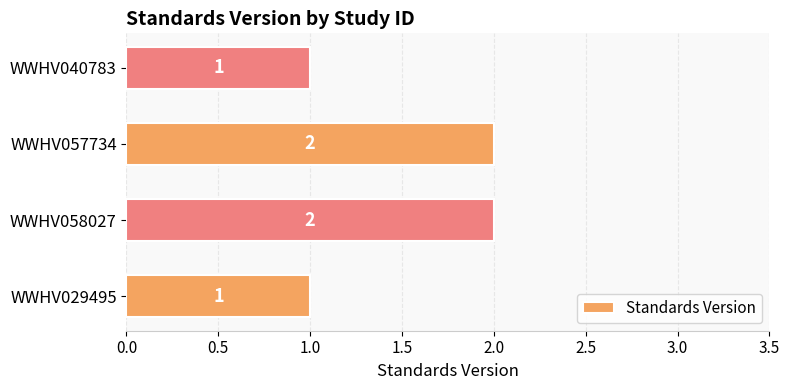

What is the change in value from WWHV029495 to WWHV058027?

+1